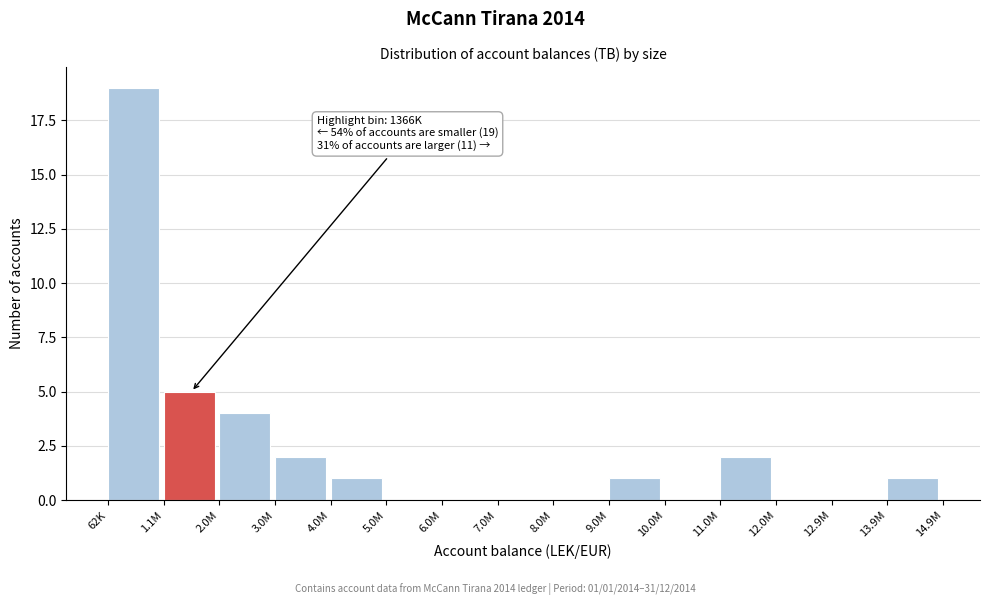

Reading right to left, what are all the values shown in this chart?

13.9M=1	12.9M=0	12.0M=0	11.0M=2	10.0M=0	9.0M=1	8.0M=0	7.0M=0	6.0M=0	5.0M=0	4.0M=1	3.0M=2	2.0M=4	1.1M=5	62K=19